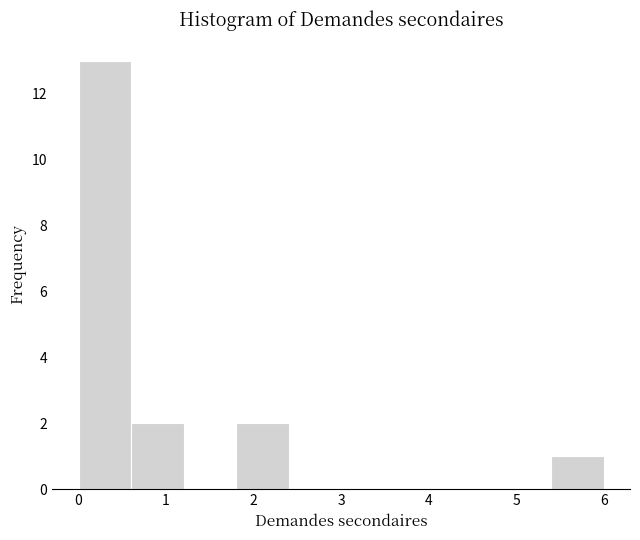

What is the height of the bar covering 1.8 to 2.4 on the x-axis? The values are not printed on the chart, so give them approximately, as read against the axis.

2